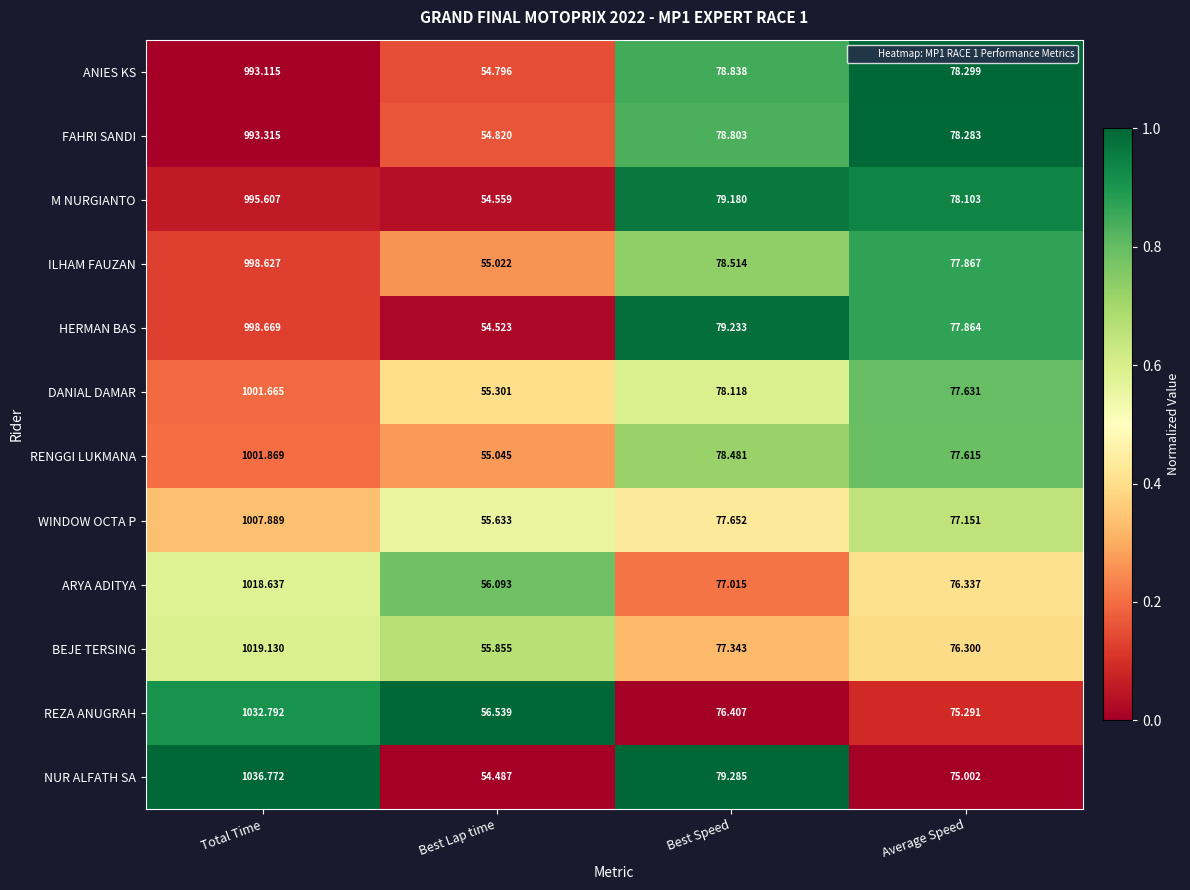

Which series has the widest spread of values?

NUR ALFATH SA